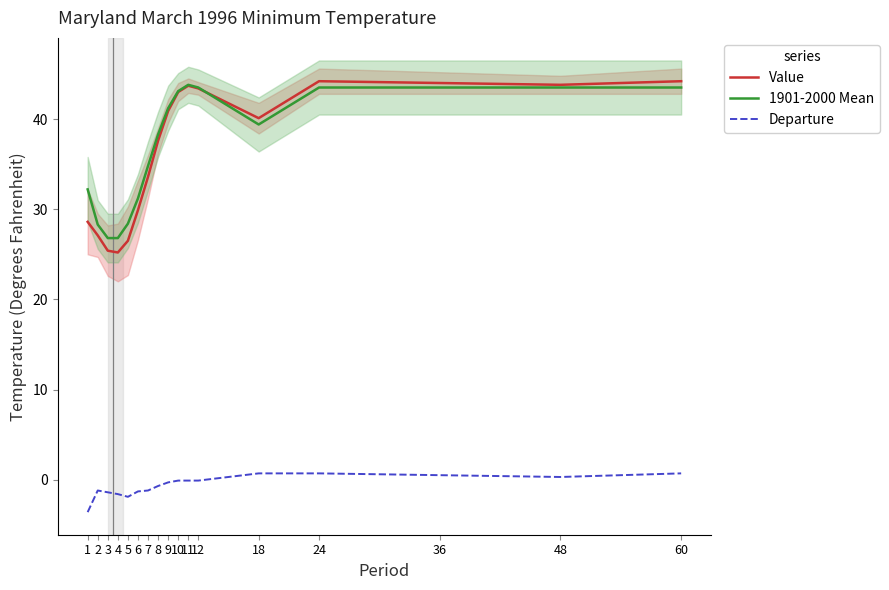

True or false: Value and Departure cross at least once.

False